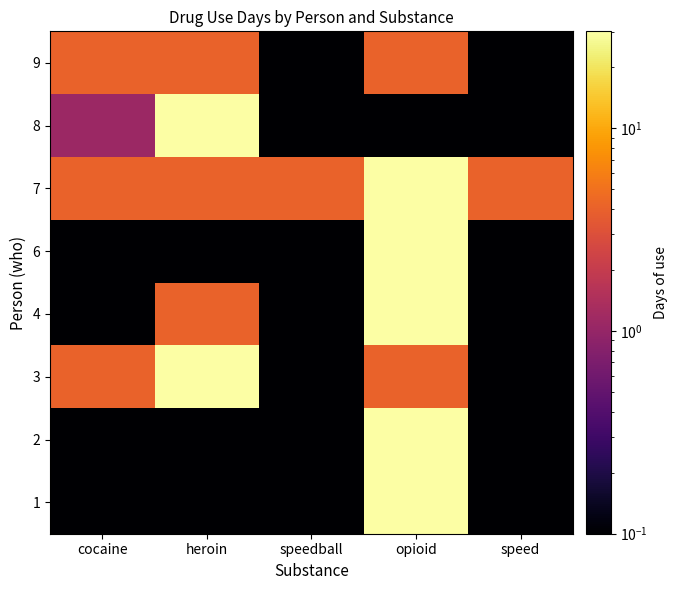

How many data points does each series have?

5